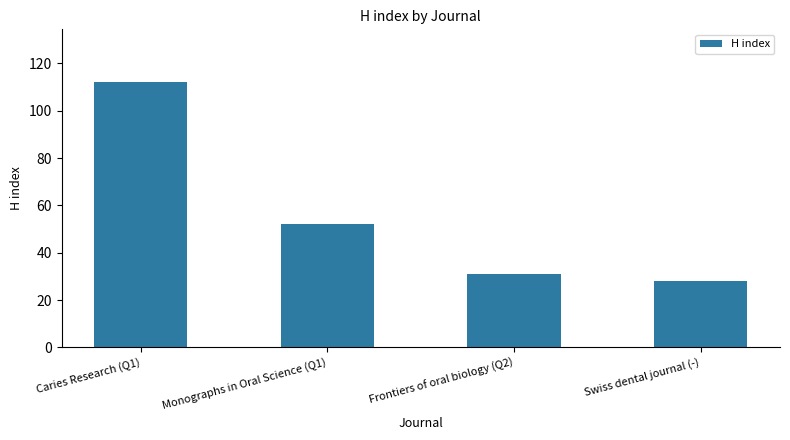

What is the change in value from Monographs in Oral Science (Q1) to Swiss dental journal (-)?

-24